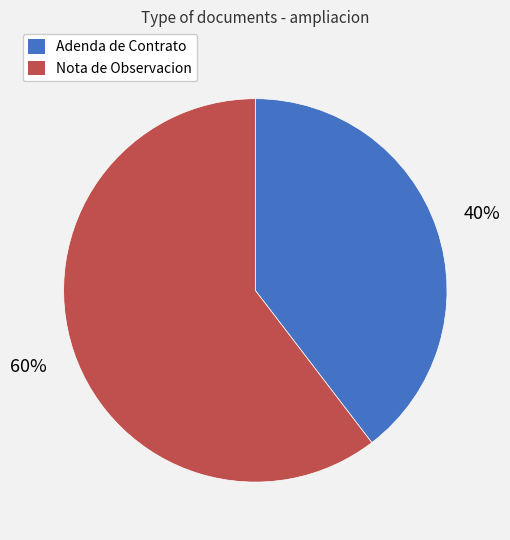

To the nearest percent, what is the average slice percentage?

50%